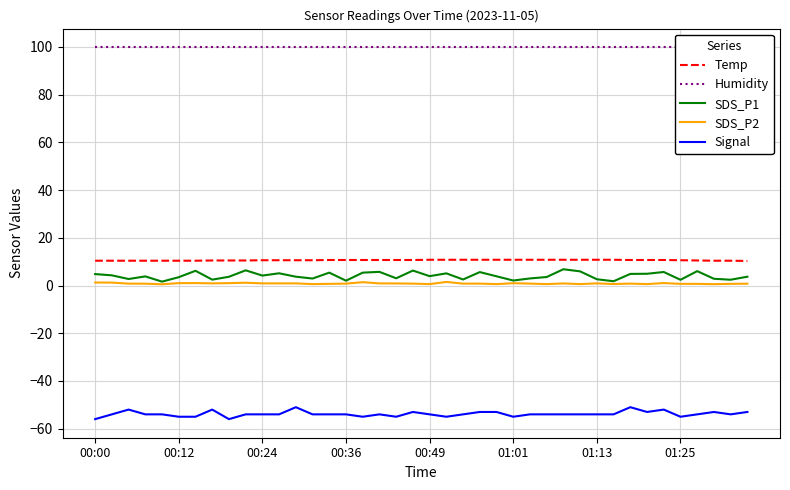

What position from the right is 24?

16